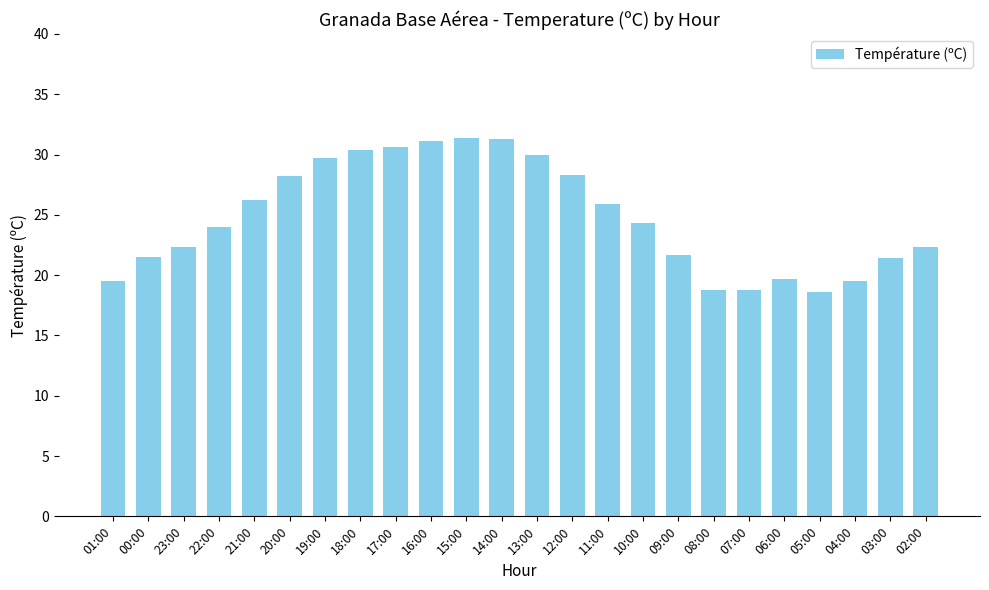

What is the greatest value displayed?

31.4